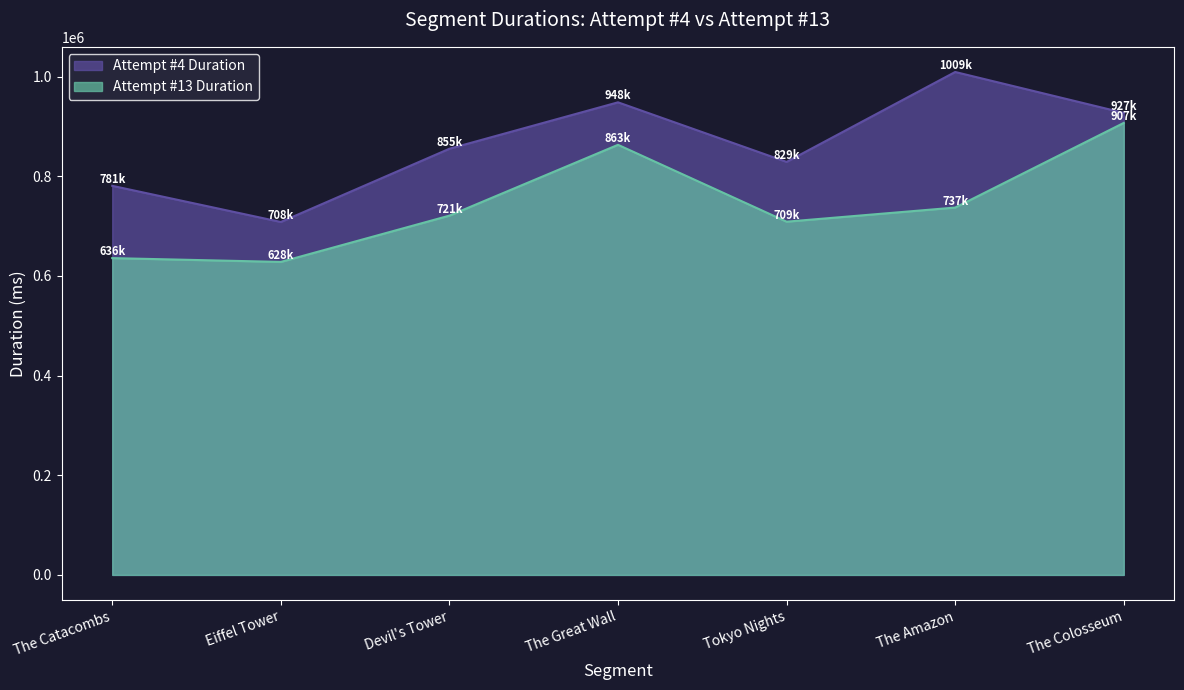

Reading left to right, transcribe all the data shown in this chart.

Attempt #4 Duration: 780815	708264	855222	948373	828818	1009252	927183
Attempt #13 Duration: 635750	628099	721010	863108	708852	737192	907081